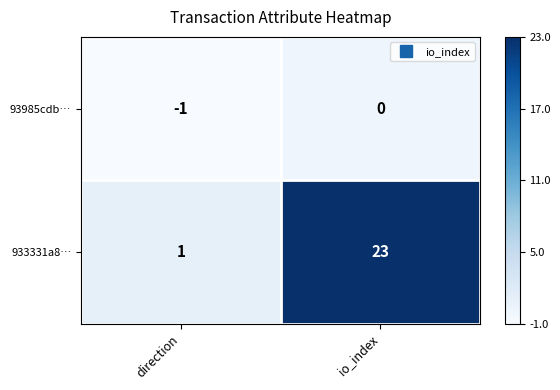

Between direction and io_index, which series saw the biggest shift?

933331a8…